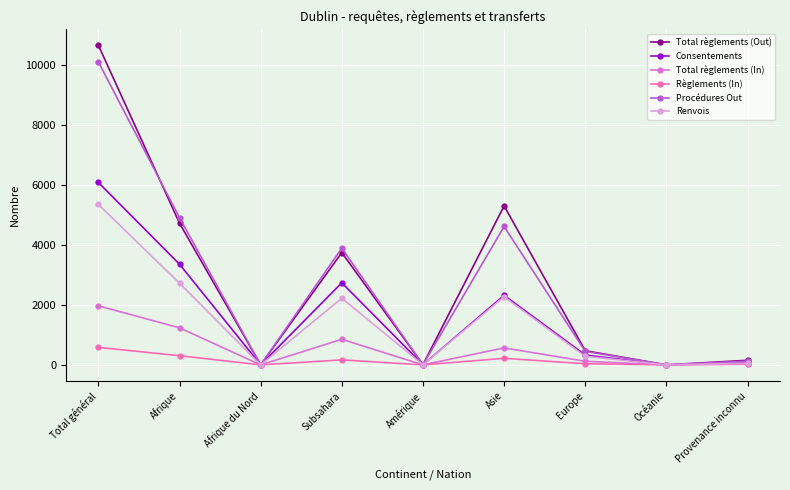

How many data points in Renvois are less than 288?

4